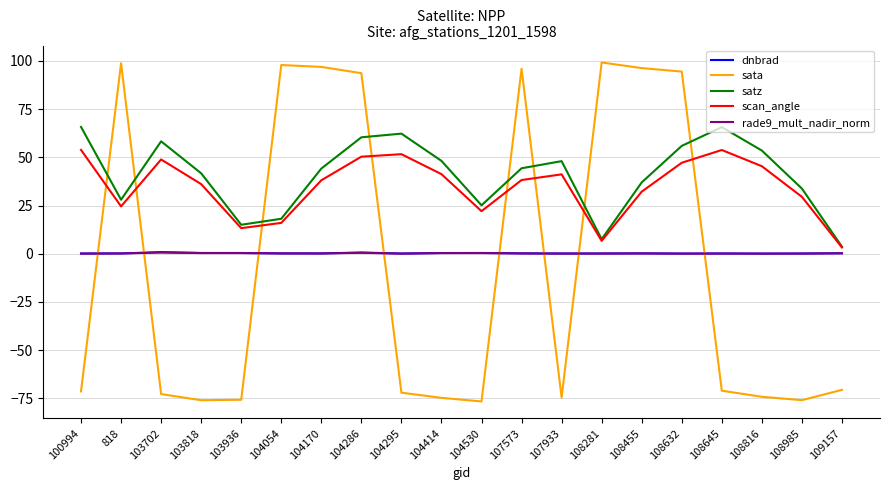

What are all the series names shown in the legend?

dnbrad, sata, satz, scan_angle, rade9_mult_nadir_norm